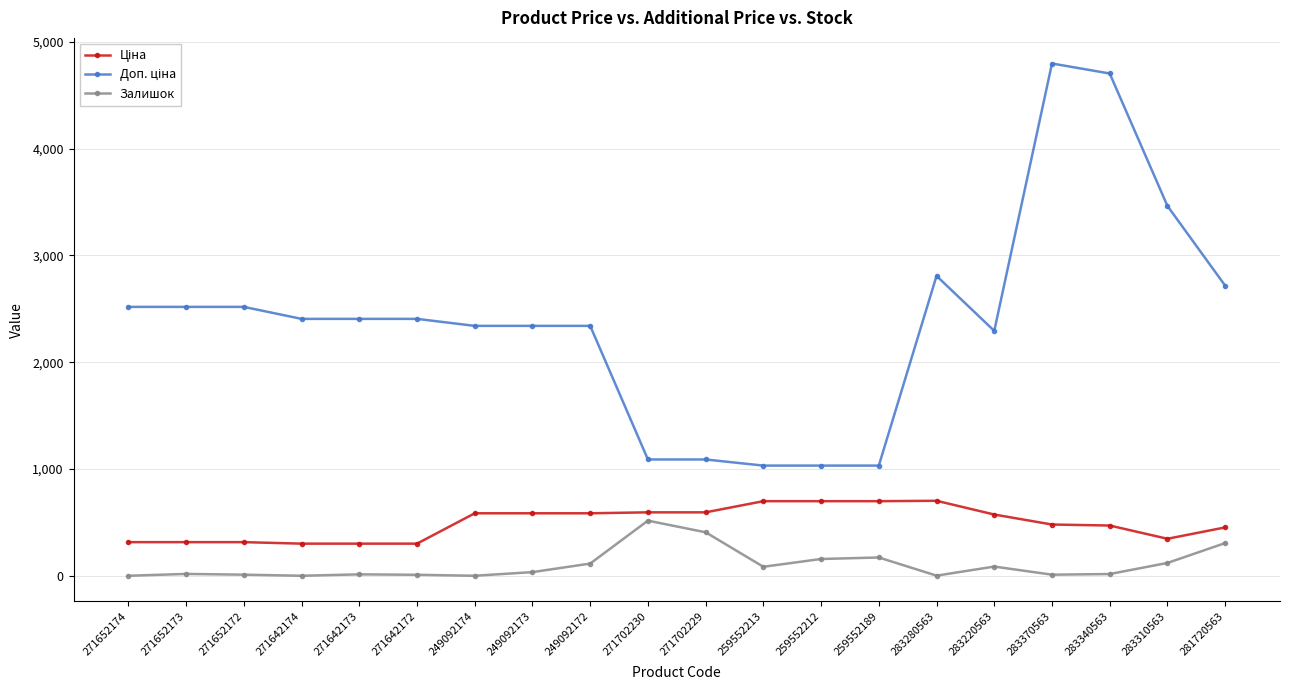

What is the label of the 15th point from the right?

271642172